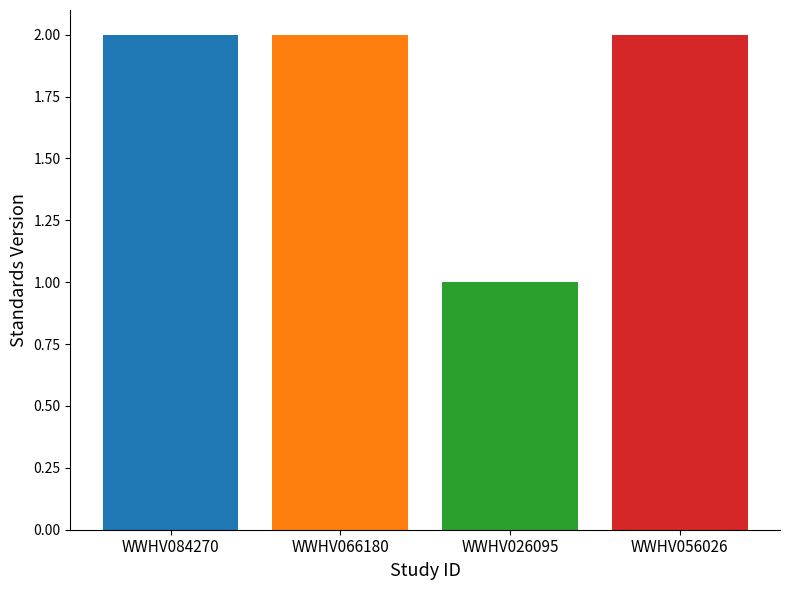

Count the number of categories in the chart.

4